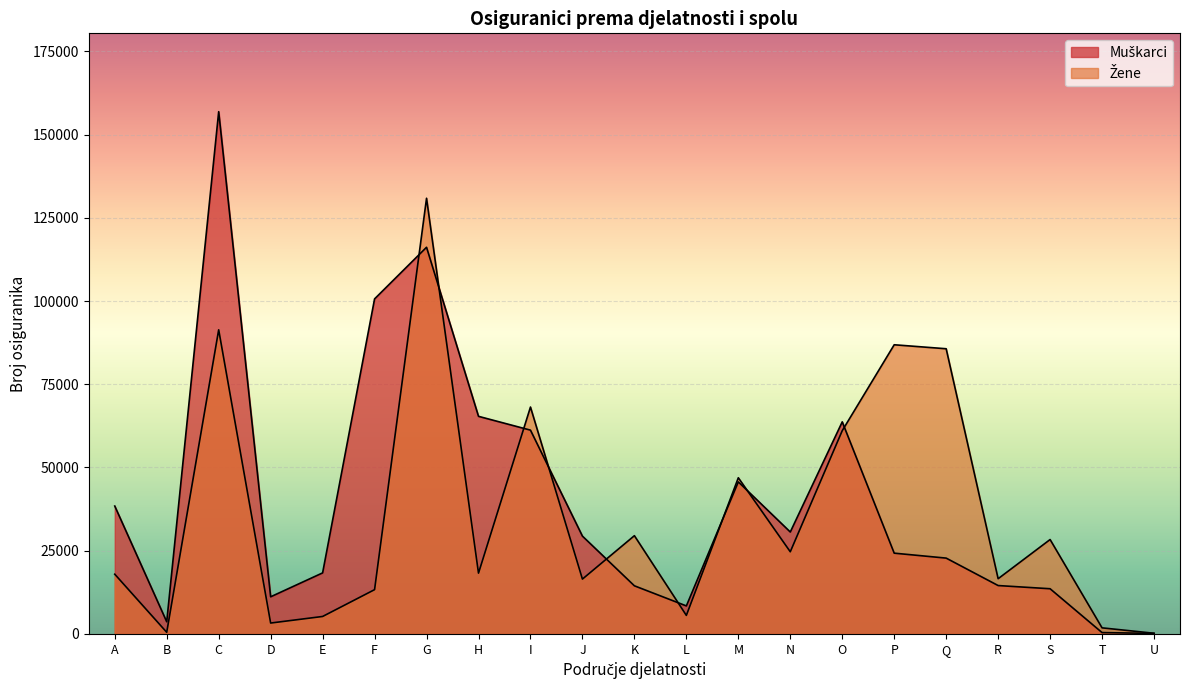

Which series has the widest spread of values?

Muškarci